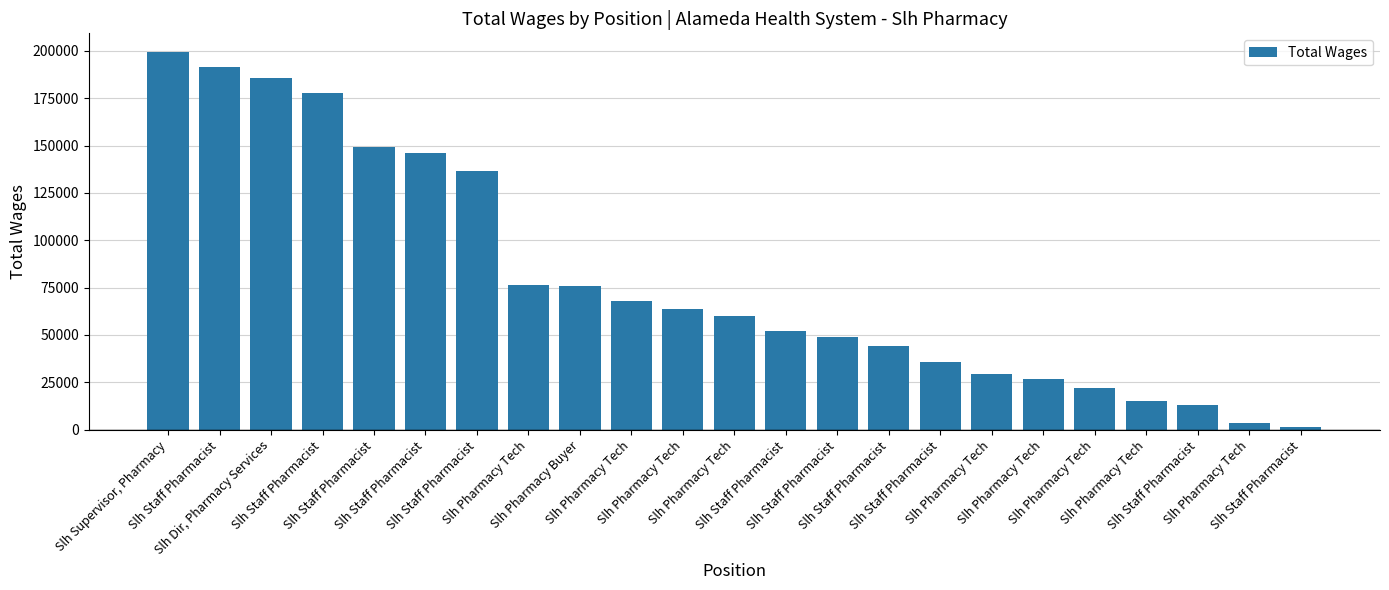

Where does the data first go above 60046?

Slh Supervisor, Pharmacy